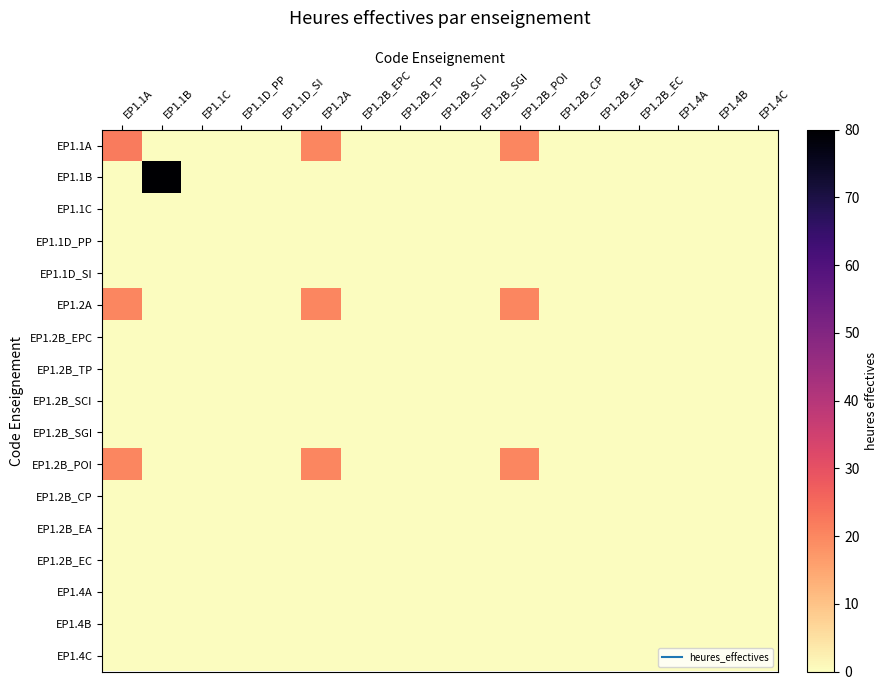

Reading left to right, transcribe all the data shown in this chart.

EP1.1A: EP1.1A=22	EP1.1B=0	EP1.1C=0	EP1.1D_PP=0	EP1.1D_SI=0	EP1.2A=20	EP1.2B_EPC=0	EP1.2B_TP=0	EP1.2B_SCI=0	EP1.2B_SGI=0	EP1.2B_POI=20	EP1.2B_CP=0	EP1.2B_EA=0	EP1.2B_EC=0	EP1.4A=0	EP1.4B=0	EP1.4C=0
EP1.1B: EP1.1A=0	EP1.1B=80	EP1.1C=0	EP1.1D_PP=0	EP1.1D_SI=0	EP1.2A=0	EP1.2B_EPC=0	EP1.2B_TP=0	EP1.2B_SCI=0	EP1.2B_SGI=0	EP1.2B_POI=0	EP1.2B_CP=0	EP1.2B_EA=0	EP1.2B_EC=0	EP1.4A=0	EP1.4B=0	EP1.4C=0
EP1.1C: EP1.1A=0	EP1.1B=0	EP1.1C=0	EP1.1D_PP=0	EP1.1D_SI=0	EP1.2A=0	EP1.2B_EPC=0	EP1.2B_TP=0	EP1.2B_SCI=0	EP1.2B_SGI=0	EP1.2B_POI=0	EP1.2B_CP=0	EP1.2B_EA=0	EP1.2B_EC=0	EP1.4A=0	EP1.4B=0	EP1.4C=0
EP1.1D_PP: EP1.1A=0	EP1.1B=0	EP1.1C=0	EP1.1D_PP=0	EP1.1D_SI=0	EP1.2A=0	EP1.2B_EPC=0	EP1.2B_TP=0	EP1.2B_SCI=0	EP1.2B_SGI=0	EP1.2B_POI=0	EP1.2B_CP=0	EP1.2B_EA=0	EP1.2B_EC=0	EP1.4A=0	EP1.4B=0	EP1.4C=0
EP1.1D_SI: EP1.1A=0	EP1.1B=0	EP1.1C=0	EP1.1D_PP=0	EP1.1D_SI=0	EP1.2A=0	EP1.2B_EPC=0	EP1.2B_TP=0	EP1.2B_SCI=0	EP1.2B_SGI=0	EP1.2B_POI=0	EP1.2B_CP=0	EP1.2B_EA=0	EP1.2B_EC=0	EP1.4A=0	EP1.4B=0	EP1.4C=0
EP1.2A: EP1.1A=20	EP1.1B=0	EP1.1C=0	EP1.1D_PP=0	EP1.1D_SI=0	EP1.2A=20	EP1.2B_EPC=0	EP1.2B_TP=0	EP1.2B_SCI=0	EP1.2B_SGI=0	EP1.2B_POI=20	EP1.2B_CP=0	EP1.2B_EA=0	EP1.2B_EC=0	EP1.4A=0	EP1.4B=0	EP1.4C=0
EP1.2B_EPC: EP1.1A=0	EP1.1B=0	EP1.1C=0	EP1.1D_PP=0	EP1.1D_SI=0	EP1.2A=0	EP1.2B_EPC=0	EP1.2B_TP=0	EP1.2B_SCI=0	EP1.2B_SGI=0	EP1.2B_POI=0	EP1.2B_CP=0	EP1.2B_EA=0	EP1.2B_EC=0	EP1.4A=0	EP1.4B=0	EP1.4C=0
EP1.2B_TP: EP1.1A=0	EP1.1B=0	EP1.1C=0	EP1.1D_PP=0	EP1.1D_SI=0	EP1.2A=0	EP1.2B_EPC=0	EP1.2B_TP=0	EP1.2B_SCI=0	EP1.2B_SGI=0	EP1.2B_POI=0	EP1.2B_CP=0	EP1.2B_EA=0	EP1.2B_EC=0	EP1.4A=0	EP1.4B=0	EP1.4C=0
EP1.2B_SCI: EP1.1A=0	EP1.1B=0	EP1.1C=0	EP1.1D_PP=0	EP1.1D_SI=0	EP1.2A=0	EP1.2B_EPC=0	EP1.2B_TP=0	EP1.2B_SCI=0	EP1.2B_SGI=0	EP1.2B_POI=0	EP1.2B_CP=0	EP1.2B_EA=0	EP1.2B_EC=0	EP1.4A=0	EP1.4B=0	EP1.4C=0
EP1.2B_SGI: EP1.1A=0	EP1.1B=0	EP1.1C=0	EP1.1D_PP=0	EP1.1D_SI=0	EP1.2A=0	EP1.2B_EPC=0	EP1.2B_TP=0	EP1.2B_SCI=0	EP1.2B_SGI=0	EP1.2B_POI=0	EP1.2B_CP=0	EP1.2B_EA=0	EP1.2B_EC=0	EP1.4A=0	EP1.4B=0	EP1.4C=0
EP1.2B_POI: EP1.1A=20	EP1.1B=0	EP1.1C=0	EP1.1D_PP=0	EP1.1D_SI=0	EP1.2A=20	EP1.2B_EPC=0	EP1.2B_TP=0	EP1.2B_SCI=0	EP1.2B_SGI=0	EP1.2B_POI=20	EP1.2B_CP=0	EP1.2B_EA=0	EP1.2B_EC=0	EP1.4A=0	EP1.4B=0	EP1.4C=0
EP1.2B_CP: EP1.1A=0	EP1.1B=0	EP1.1C=0	EP1.1D_PP=0	EP1.1D_SI=0	EP1.2A=0	EP1.2B_EPC=0	EP1.2B_TP=0	EP1.2B_SCI=0	EP1.2B_SGI=0	EP1.2B_POI=0	EP1.2B_CP=0	EP1.2B_EA=0	EP1.2B_EC=0	EP1.4A=0	EP1.4B=0	EP1.4C=0
EP1.2B_EA: EP1.1A=0	EP1.1B=0	EP1.1C=0	EP1.1D_PP=0	EP1.1D_SI=0	EP1.2A=0	EP1.2B_EPC=0	EP1.2B_TP=0	EP1.2B_SCI=0	EP1.2B_SGI=0	EP1.2B_POI=0	EP1.2B_CP=0	EP1.2B_EA=0	EP1.2B_EC=0	EP1.4A=0	EP1.4B=0	EP1.4C=0
EP1.2B_EC: EP1.1A=0	EP1.1B=0	EP1.1C=0	EP1.1D_PP=0	EP1.1D_SI=0	EP1.2A=0	EP1.2B_EPC=0	EP1.2B_TP=0	EP1.2B_SCI=0	EP1.2B_SGI=0	EP1.2B_POI=0	EP1.2B_CP=0	EP1.2B_EA=0	EP1.2B_EC=0	EP1.4A=0	EP1.4B=0	EP1.4C=0
EP1.4A: EP1.1A=0	EP1.1B=0	EP1.1C=0	EP1.1D_PP=0	EP1.1D_SI=0	EP1.2A=0	EP1.2B_EPC=0	EP1.2B_TP=0	EP1.2B_SCI=0	EP1.2B_SGI=0	EP1.2B_POI=0	EP1.2B_CP=0	EP1.2B_EA=0	EP1.2B_EC=0	EP1.4A=0	EP1.4B=0	EP1.4C=0
EP1.4B: EP1.1A=0	EP1.1B=0	EP1.1C=0	EP1.1D_PP=0	EP1.1D_SI=0	EP1.2A=0	EP1.2B_EPC=0	EP1.2B_TP=0	EP1.2B_SCI=0	EP1.2B_SGI=0	EP1.2B_POI=0	EP1.2B_CP=0	EP1.2B_EA=0	EP1.2B_EC=0	EP1.4A=0	EP1.4B=0	EP1.4C=0
EP1.4C: EP1.1A=0	EP1.1B=0	EP1.1C=0	EP1.1D_PP=0	EP1.1D_SI=0	EP1.2A=0	EP1.2B_EPC=0	EP1.2B_TP=0	EP1.2B_SCI=0	EP1.2B_SGI=0	EP1.2B_POI=0	EP1.2B_CP=0	EP1.2B_EA=0	EP1.2B_EC=0	EP1.4A=0	EP1.4B=0	EP1.4C=0